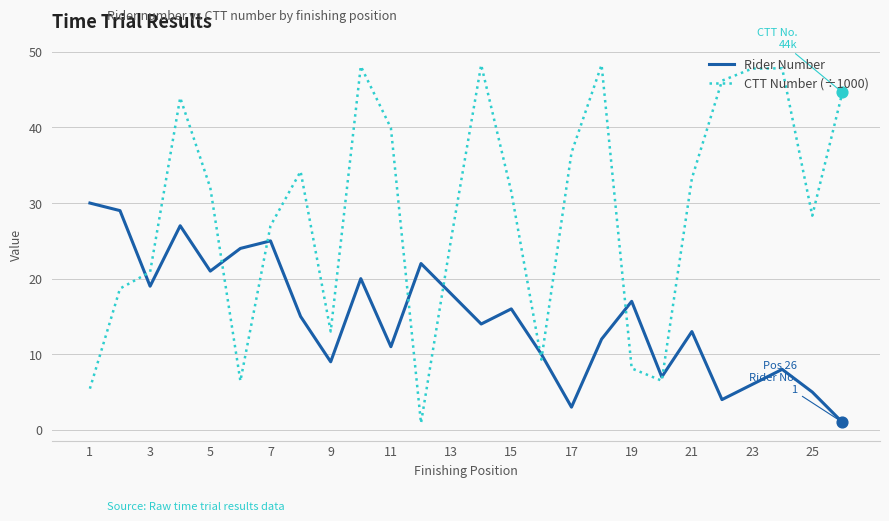

Which series has the largest total across all categories?

CTT Number (÷1000)